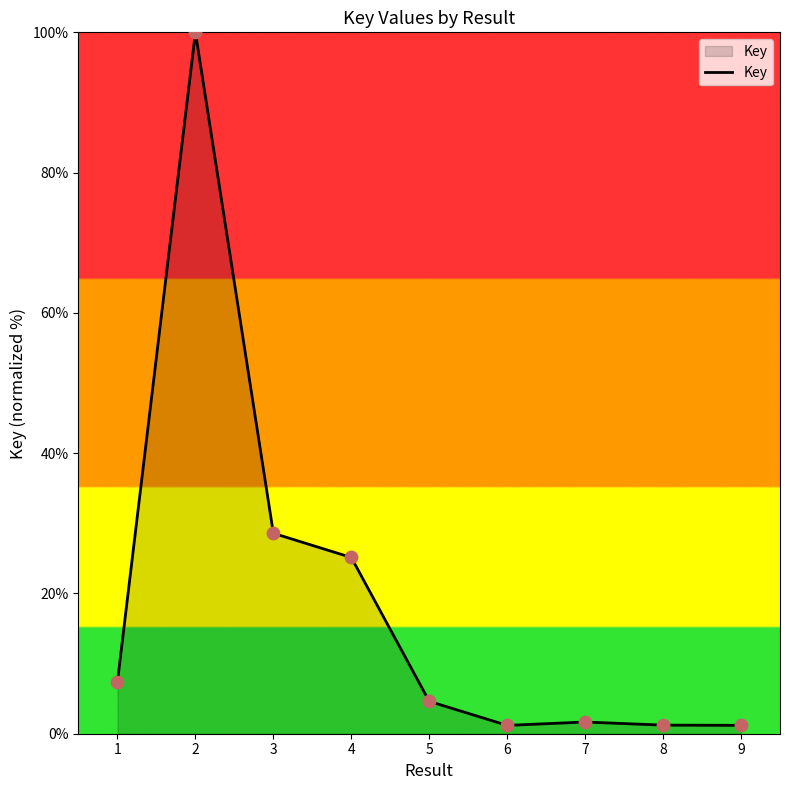

What is the change in value from 1 to 4?

+17.7